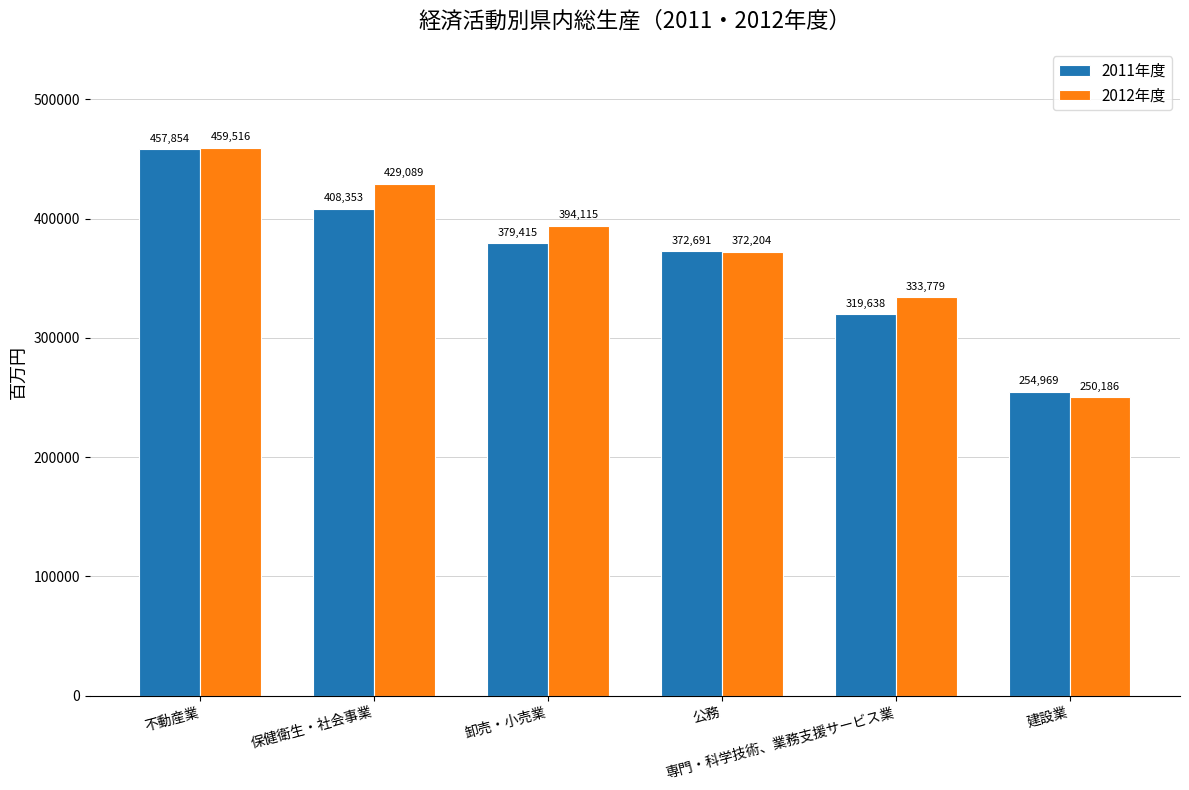

What are all the series names shown in the legend?

2011年度, 2012年度